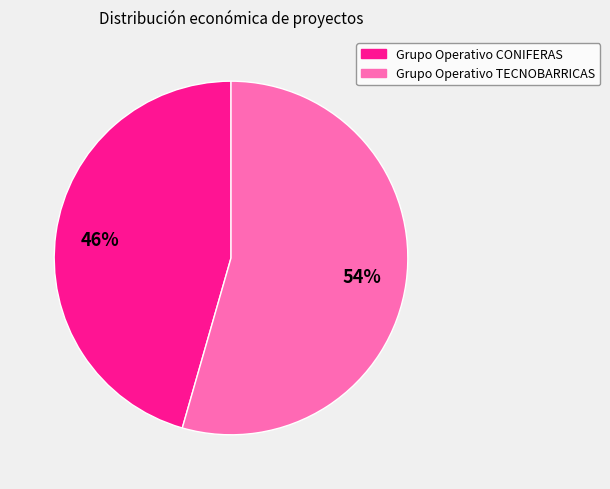

True or false: Grupo Operativo TECNOBARRICAS accounts for 54% of the total.

True